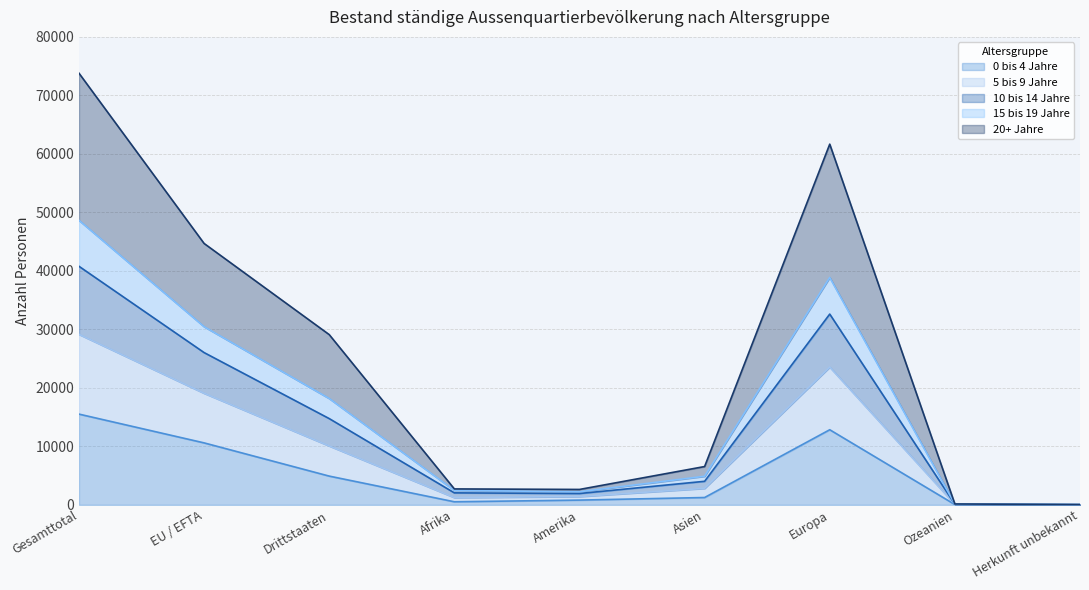

At which label does 0 bis 4 Jahre reach its peak?

Gesamttotal